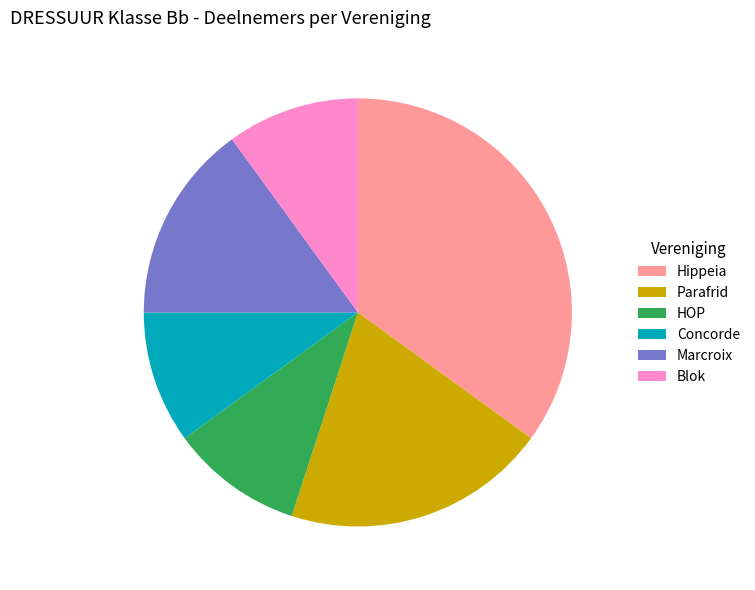

Combined, do Hippeia and HOP account for over 50%?

No